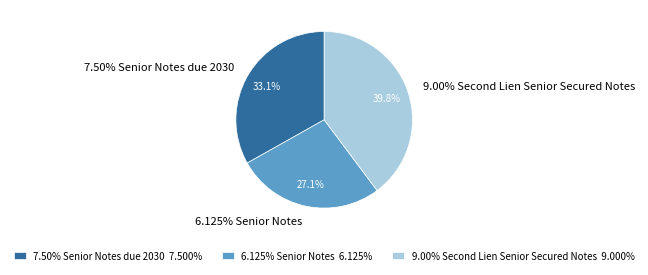

What is the smallest slice in the pie chart?

6.125% Senior Notes